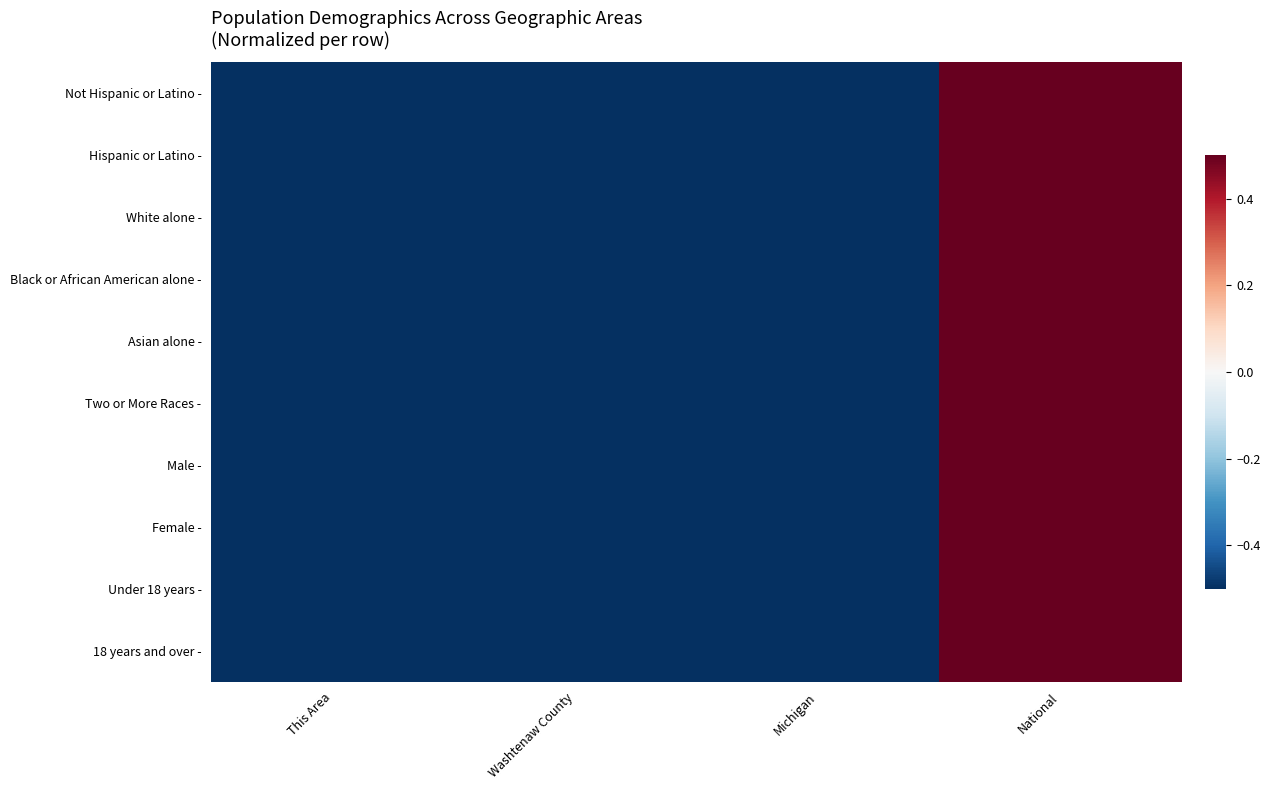

At Washtenaw County, list the series in order from smallest to largest.

Hispanic or Latino -, Under 18 years -, Female -, Male -, Black or African American alone -, White alone -, 18 years and over -, Not Hispanic or Latino -, Two or More Races -, Asian alone -